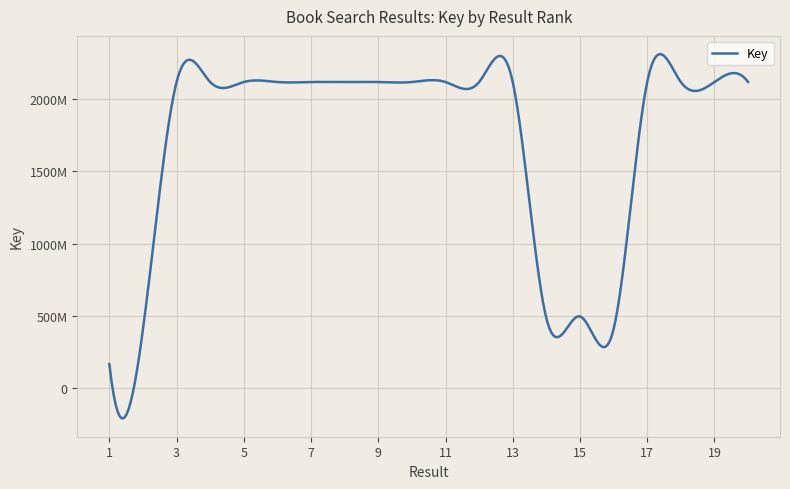

Does the chart display data point markers on the line(s)?

No